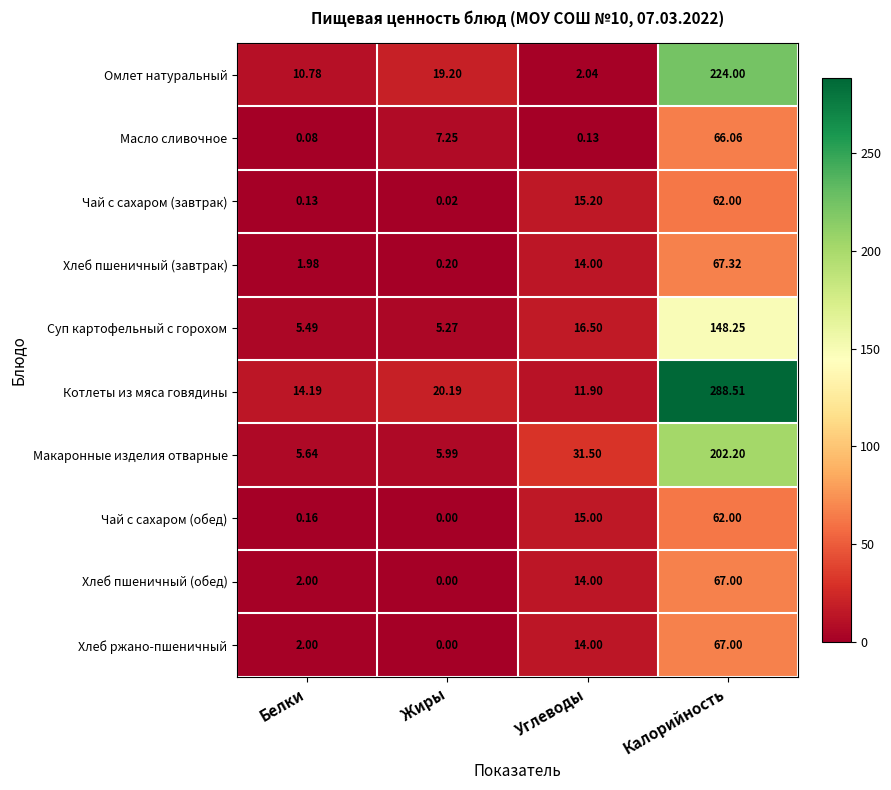

Which series has the widest spread of values?

Котлеты из мяса говядины